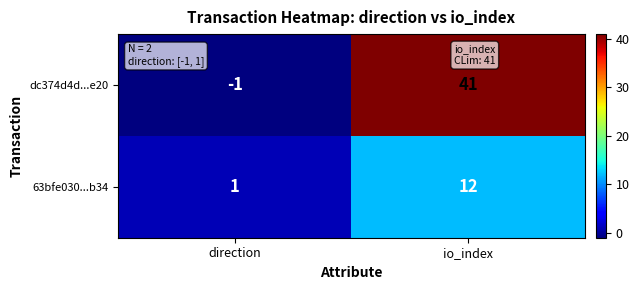

What is the greatest value displayed?

41